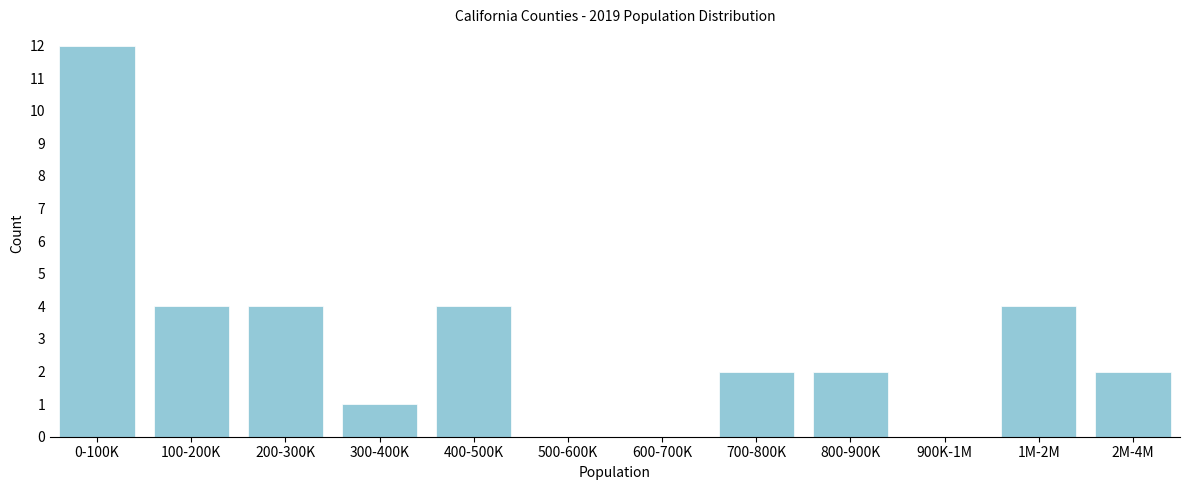

Reading left to right, what are all the values shown in this chart?

0-100K=12	100-200K=4	200-300K=4	300-400K=1	400-500K=4	500-600K=0	600-700K=0	700-800K=2	800-900K=2	900K-1M=0	1M-2M=4	2M-4M=2